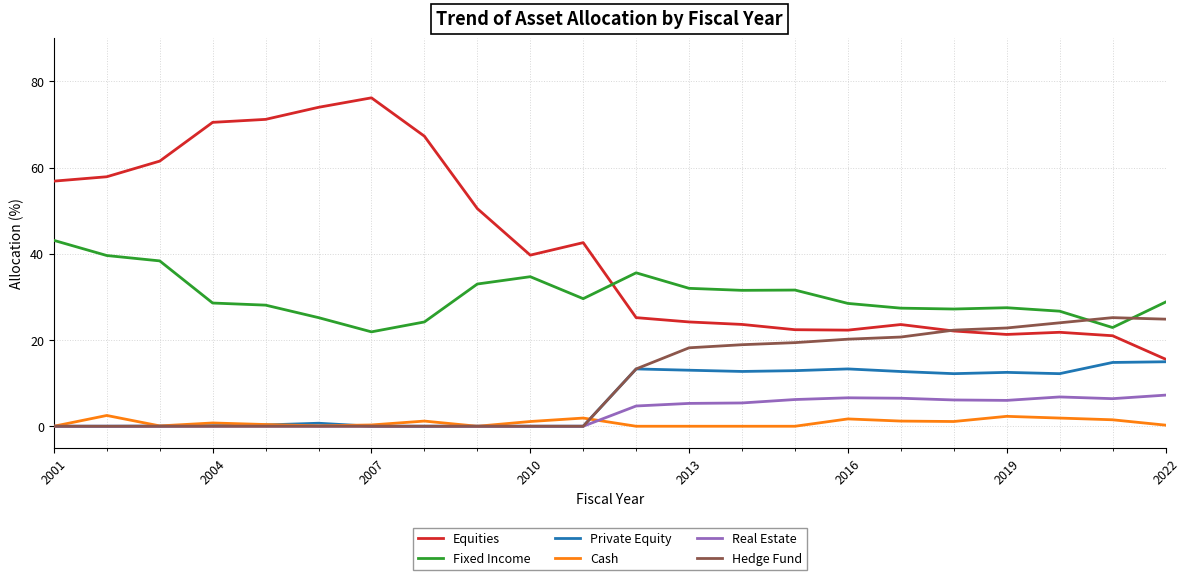

What is the difference between the maximum and minimum values in the Real Estate series?

7.2